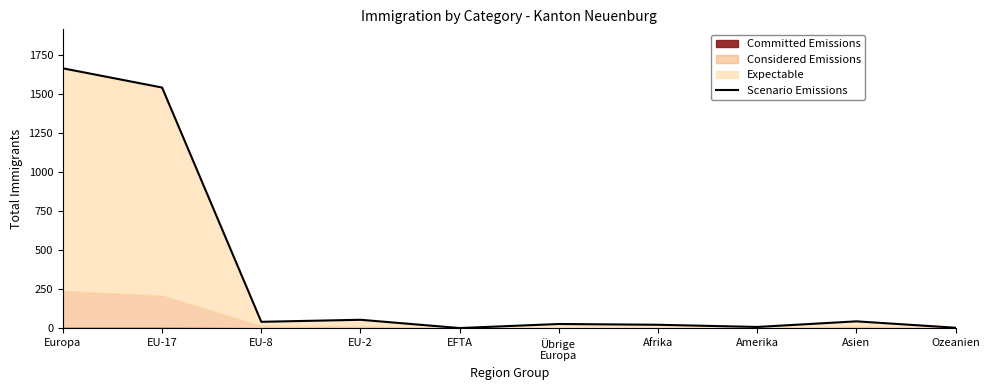

What is the change in value from Europa to Asien?

-1619